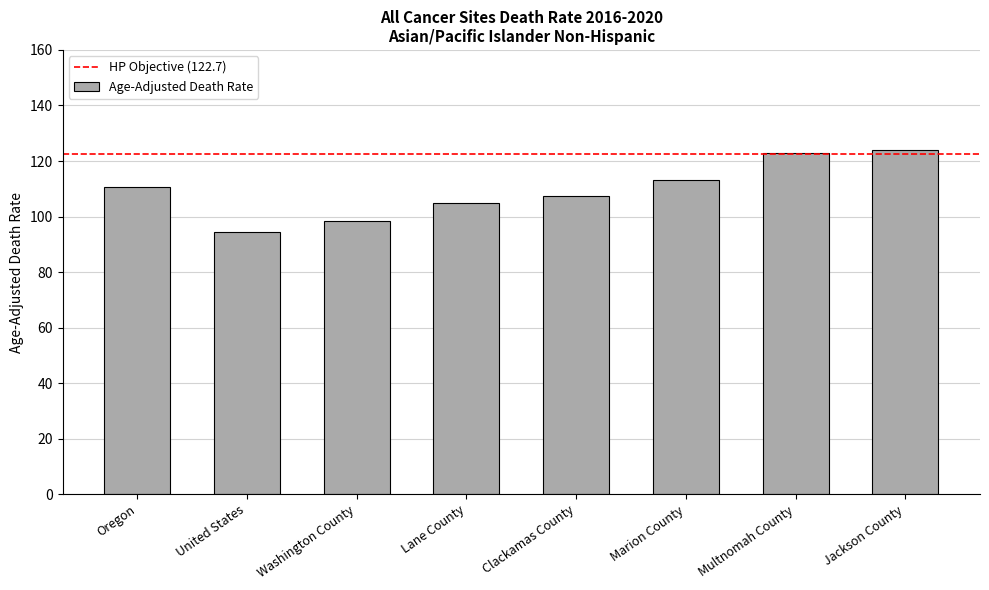

What is the ratio of the value at Oregon to the value at Marion County?

1.0